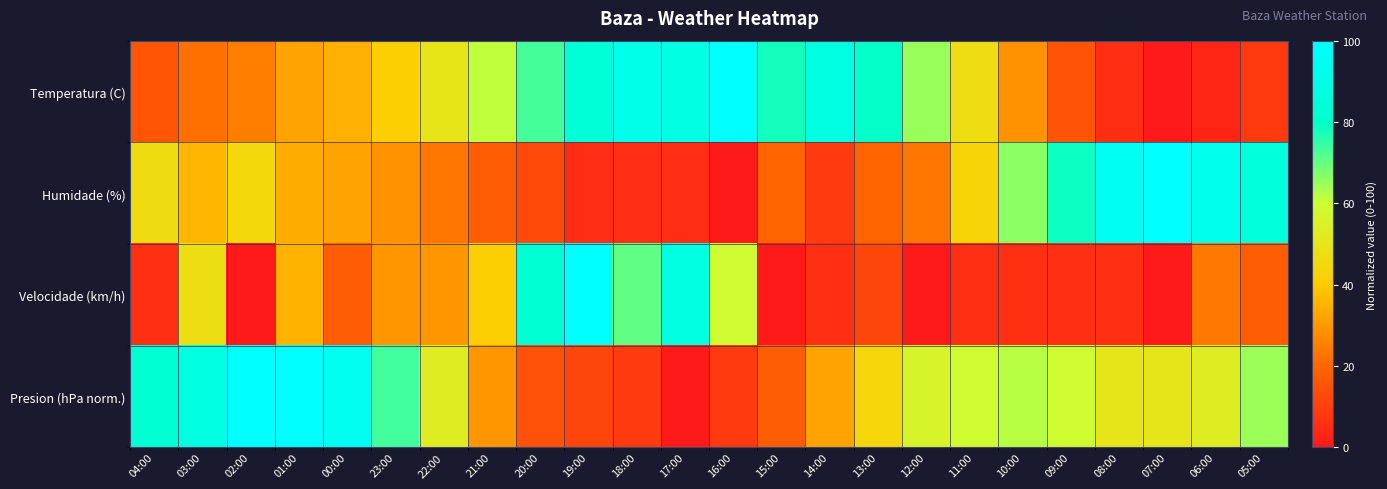

Reading right to left, list all the values displayed in this chart.

Temperatura (C): 05:00=8.7	06:00=3.4	07:00=0.0	08:00=5.8	09:00=15.4	10:00=28.8	11:00=46.6	12:00=64.9	13:00=79.3	14:00=88.0	15:00=77.9	16:00=100.0	17:00=88.9	18:00=90.9	19:00=83.7	20:00=73.1	21:00=61.1	22:00=49.5	23:00=41.3	00:00=34.6	01:00=32.2	02:00=25.0	03:00=22.1	04:00=15.9
Humidade (%): 05:00=85.7	06:00=92.9	07:00=100.0	08:00=94.6	09:00=78.6	10:00=66.1	11:00=42.9	12:00=23.2	13:00=19.6	14:00=8.9	15:00=19.6	16:00=0.0	17:00=5.4	18:00=5.4	19:00=5.4	20:00=12.5	21:00=17.9	22:00=23.2	23:00=28.6	00:00=32.1	01:00=33.9	02:00=44.6	03:00=35.7	04:00=46.4
Velocidade (km/h): 05:00=17.6	06:00=23.5	07:00=0.0	08:00=5.9	09:00=5.9	10:00=5.9	11:00=5.9	12:00=0.0	13:00=11.8	14:00=5.9	15:00=0.0	16:00=58.8	17:00=88.2	18:00=70.6	19:00=100.0	20:00=82.4	21:00=41.2	22:00=29.4	23:00=29.4	00:00=17.6	01:00=35.3	02:00=0.0	03:00=47.1	04:00=5.9
Presion (hPa norm.): 05:00=64.7	06:00=52.9	07:00=50.0	08:00=50.0	09:00=58.8	10:00=61.8	11:00=58.8	12:00=55.9	13:00=44.1	14:00=32.4	15:00=17.6	16:00=8.8	17:00=0.0	18:00=8.8	19:00=11.8	20:00=14.7	21:00=29.4	22:00=52.9	23:00=73.5	00:00=94.1	01:00=100.0	02:00=100.0	03:00=88.2	04:00=82.4